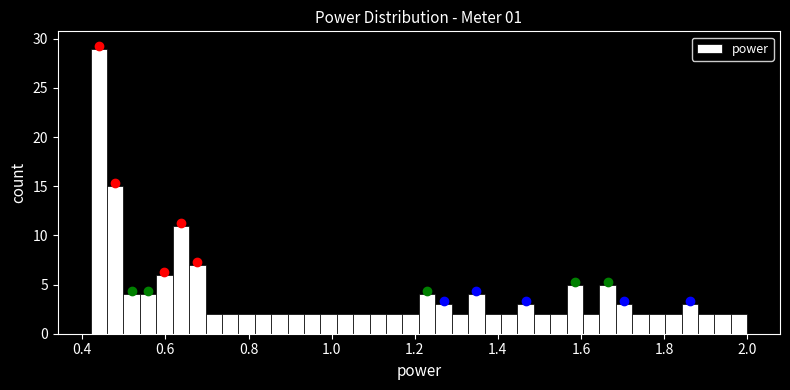

Around what value on the x-axis is the tallest bar? Give the approximate position of its centre, as read against the axis.

0.44